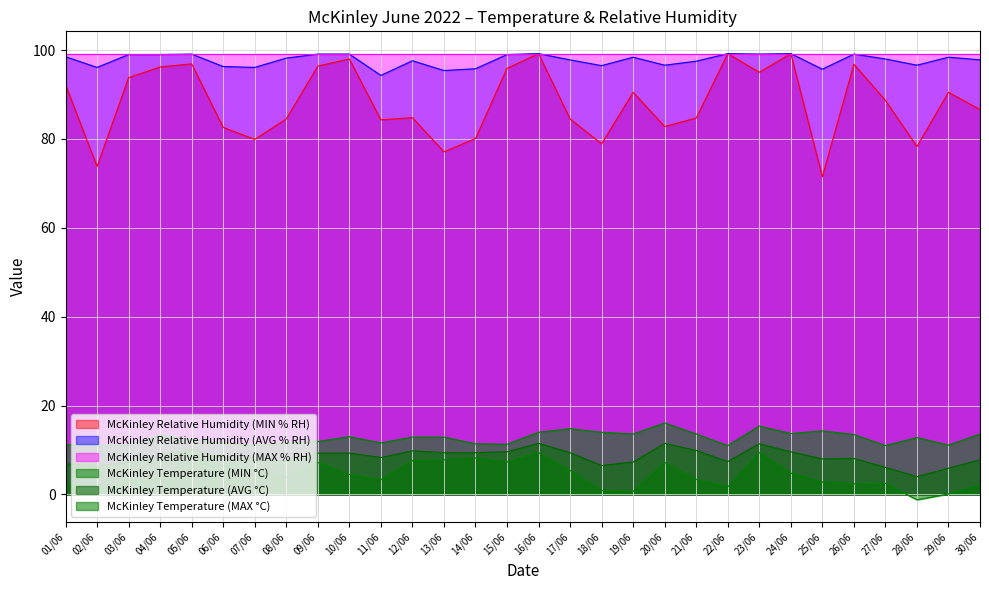

At which label does McKinley Temperature (AVG °C) reach its peak?

16/06